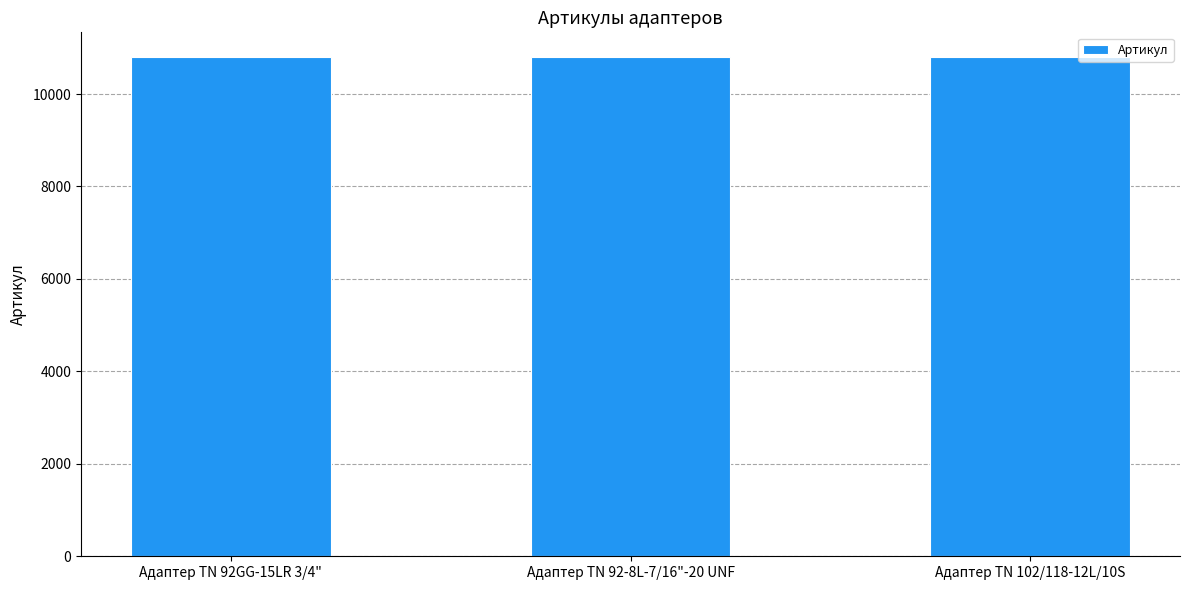

Approximately how many times larger is the value at Адаптер TN 92-8L-7/16"-20 UNF compared to Адаптер TN 92GG-15LR 3/4"?

1.0